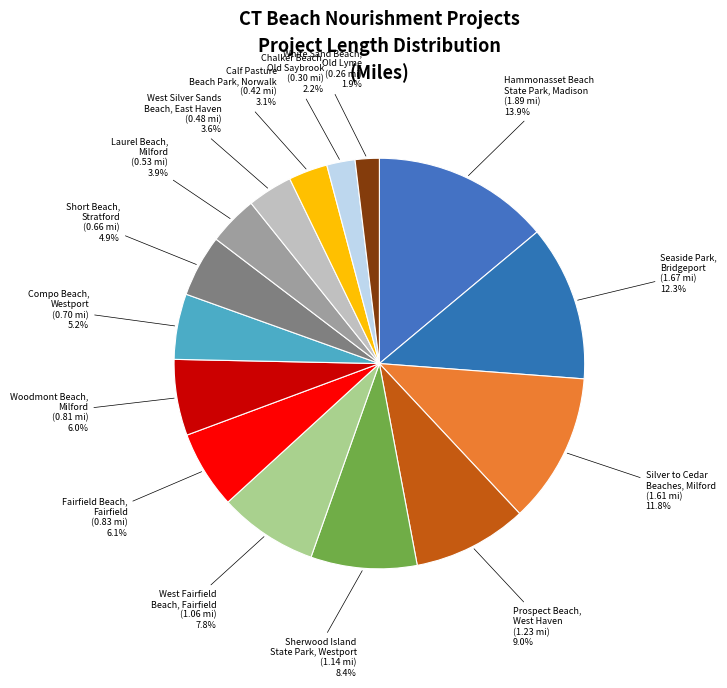

What is the largest slice in the pie chart?

Hammonasset Beach State Park, Madison